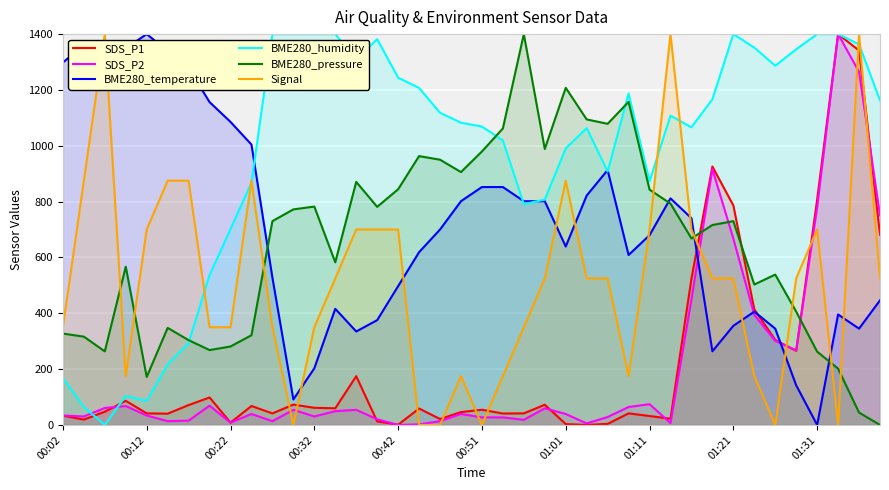

True or false: BME280_pressure and BME280_temperature intersect in this chart.

True